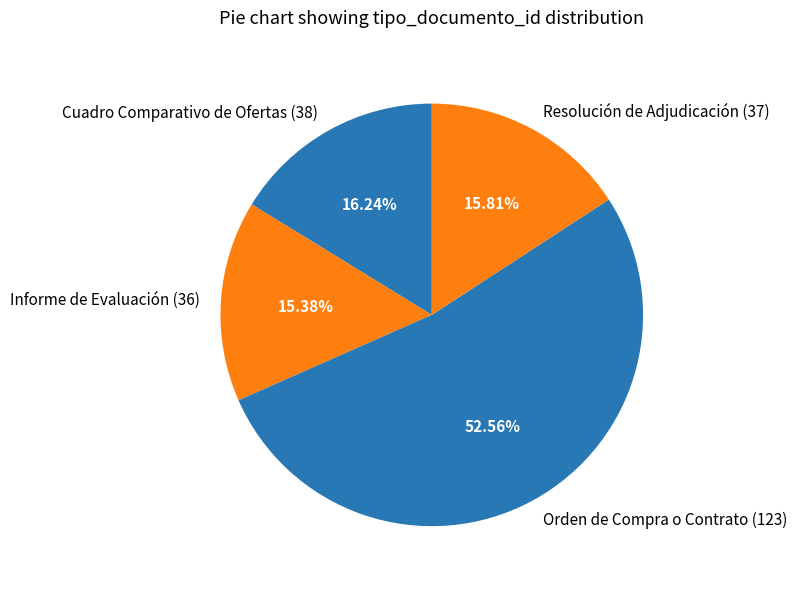

What percentage is the Cuadro Comparativo de Ofertas (38) slice, to the nearest percent?

16%